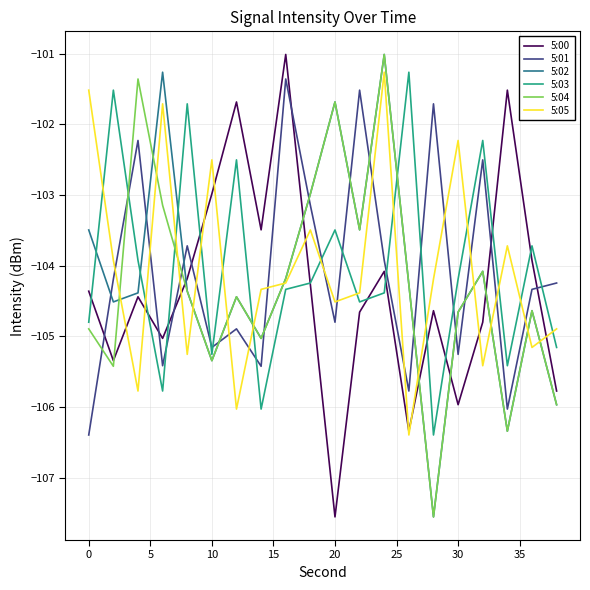

What is the difference between the maximum and second lowest values in the 5:05 series?

4.8